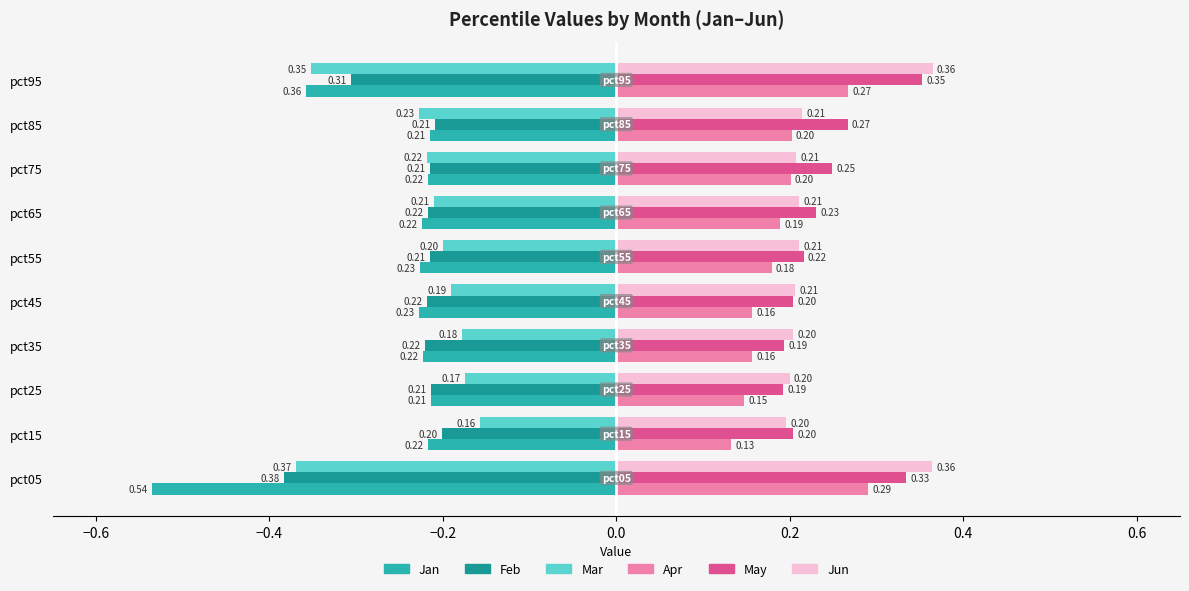

What is the spread (max minus min) of values at pct95?

0.7